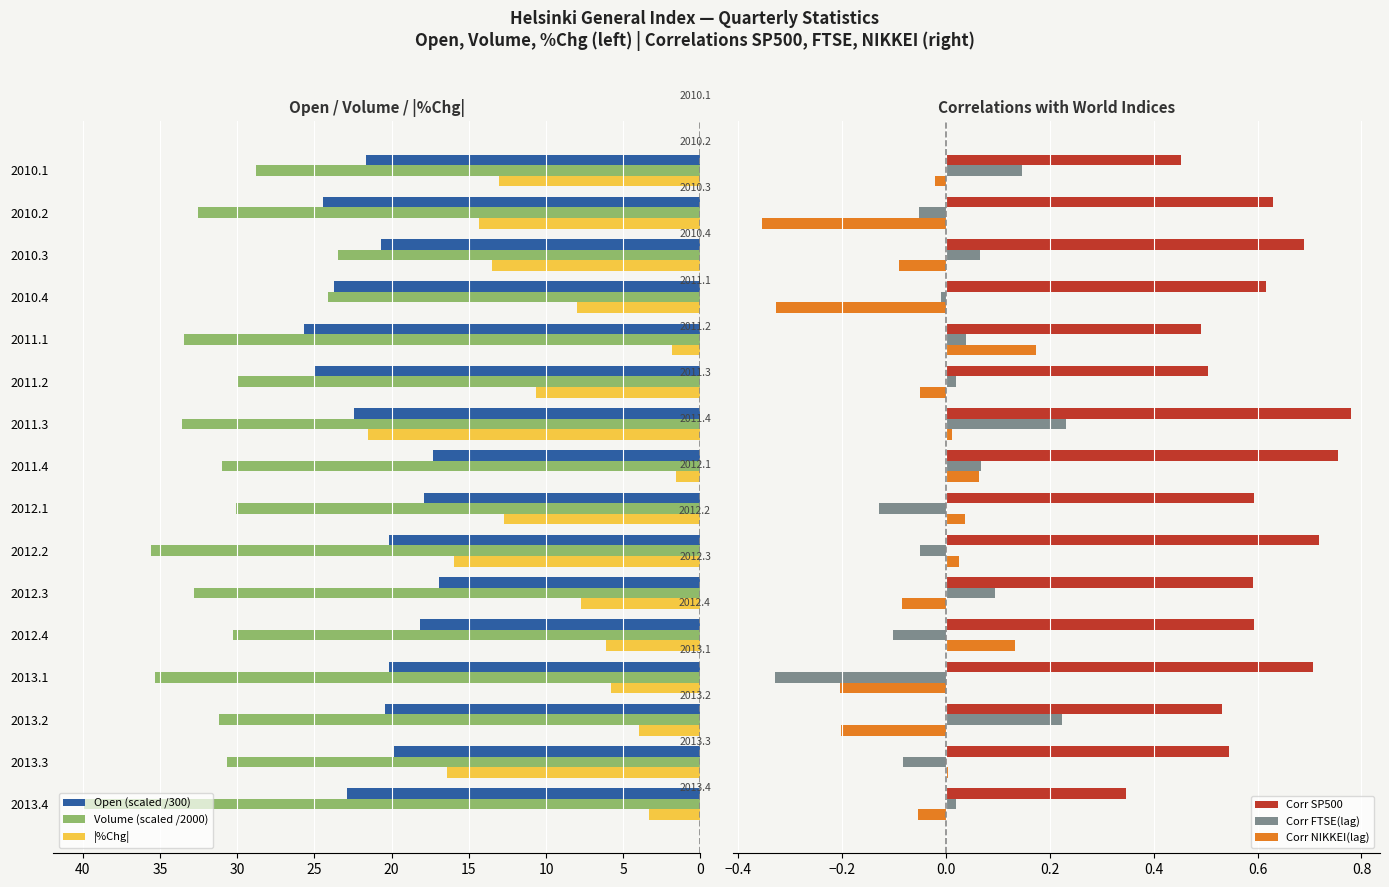

What is the total value across all series at 15?

61.4